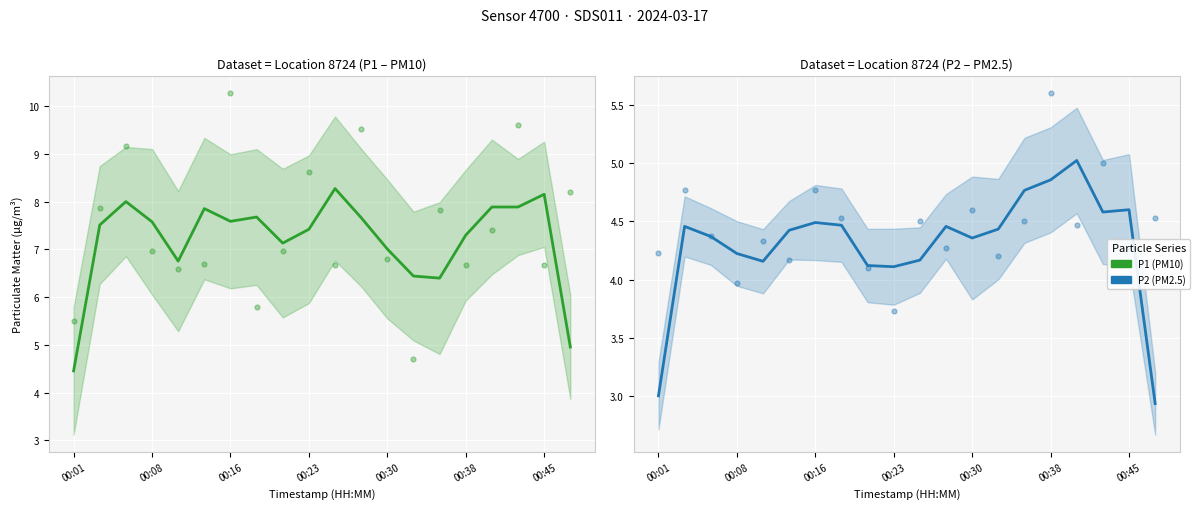

Which series contains the lowest Y value?

P2